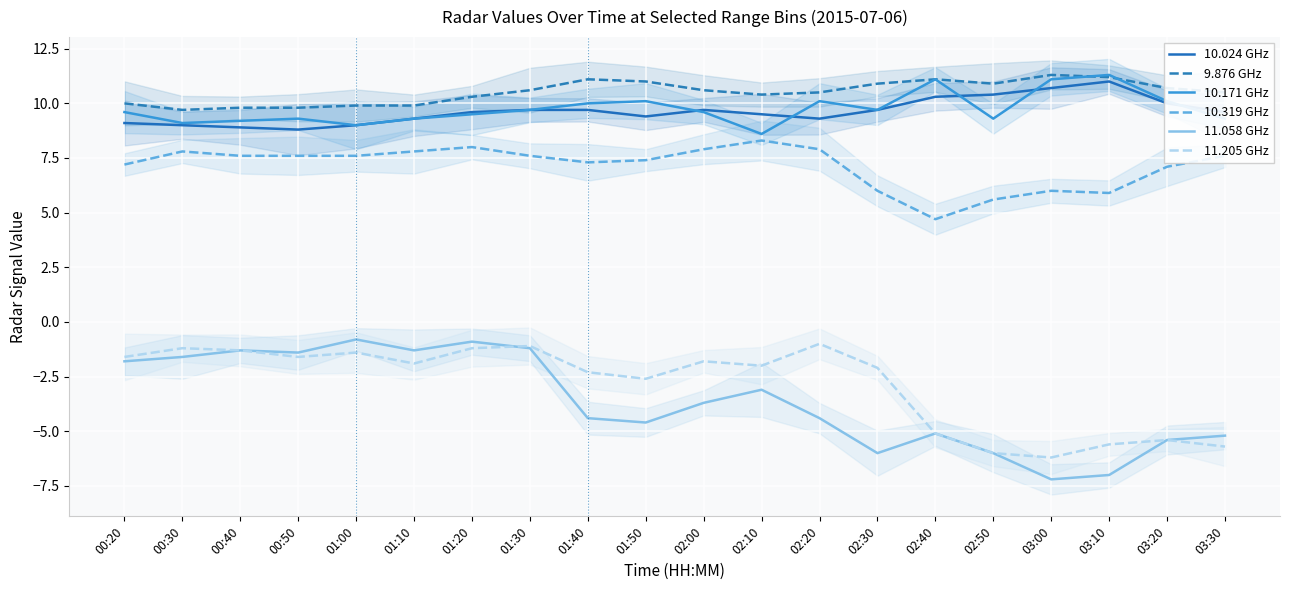

Between 03:10 and 02:30, which is larger?

03:10